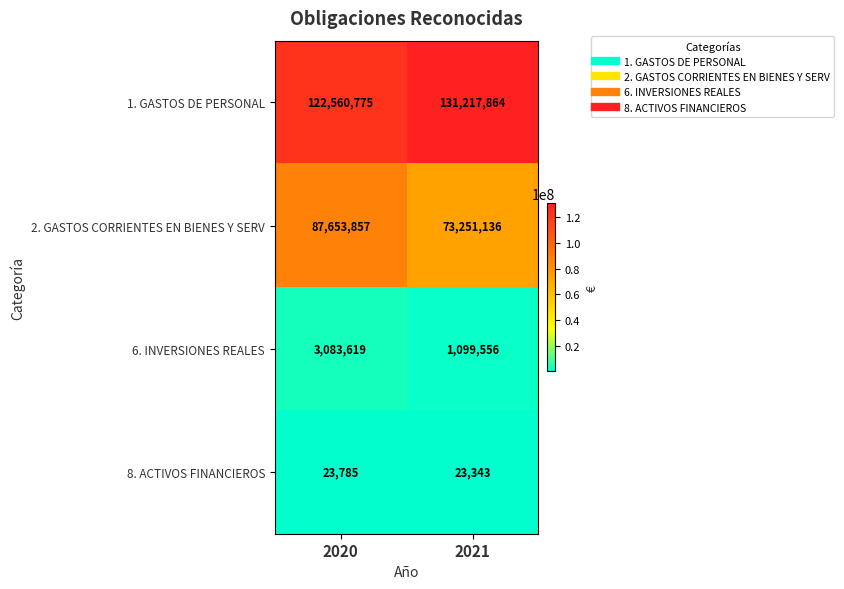

Reading left to right, extract all data points from this chart.

1. GASTOS DE PERSONAL: 2020=122560775	2021=131217864
2. GASTOS CORRIENTES EN BIENES Y SERV: 2020=87653857	2021=73251136
6. INVERSIONES REALES: 2020=3083619	2021=1099556
8. ACTIVOS FINANCIEROS: 2020=23785	2021=23343